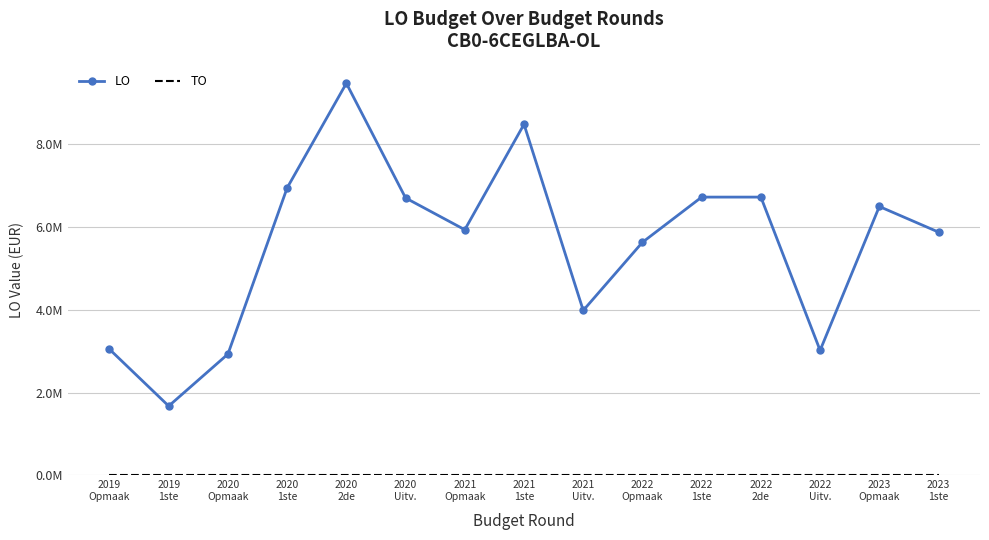

Which series has the widest spread of values?

LO